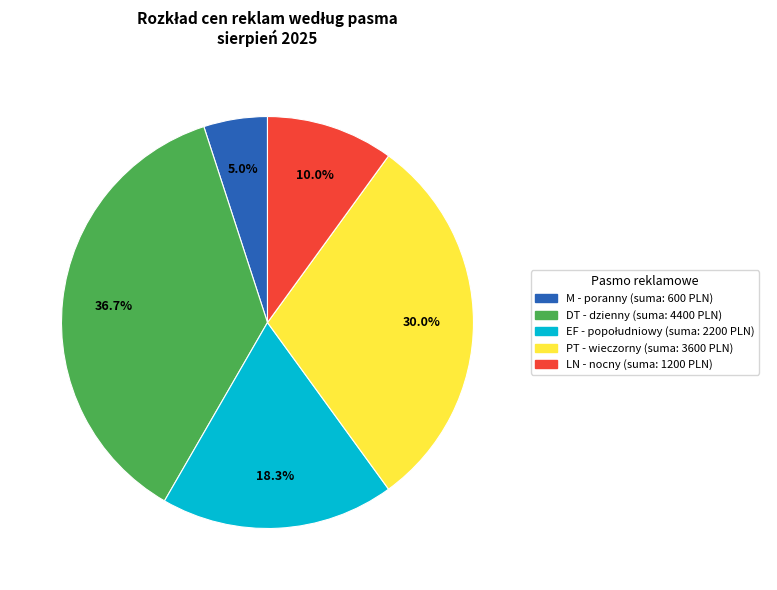

To the nearest percent, what percentage of the pie is PT?

30%